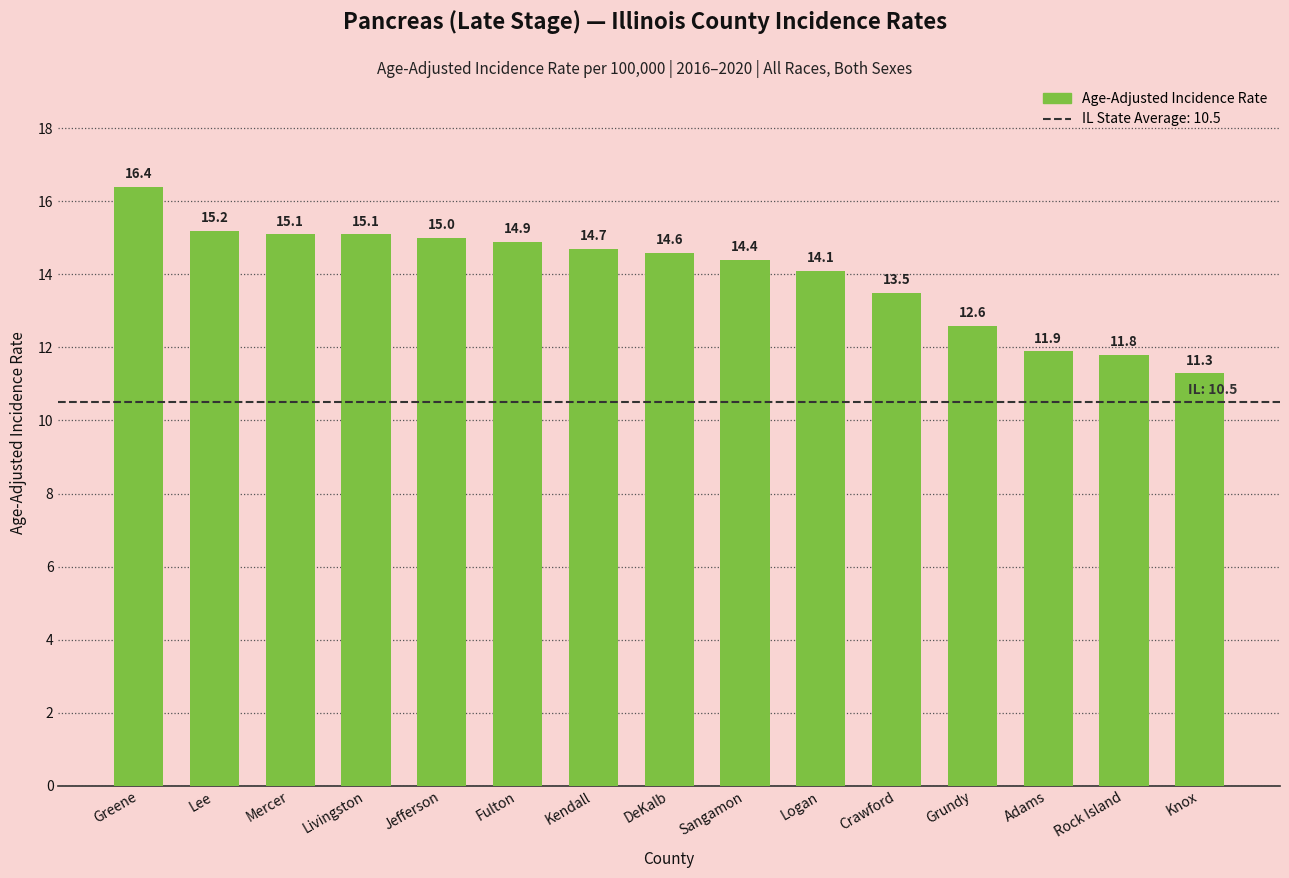

How many values exceed 14?

10